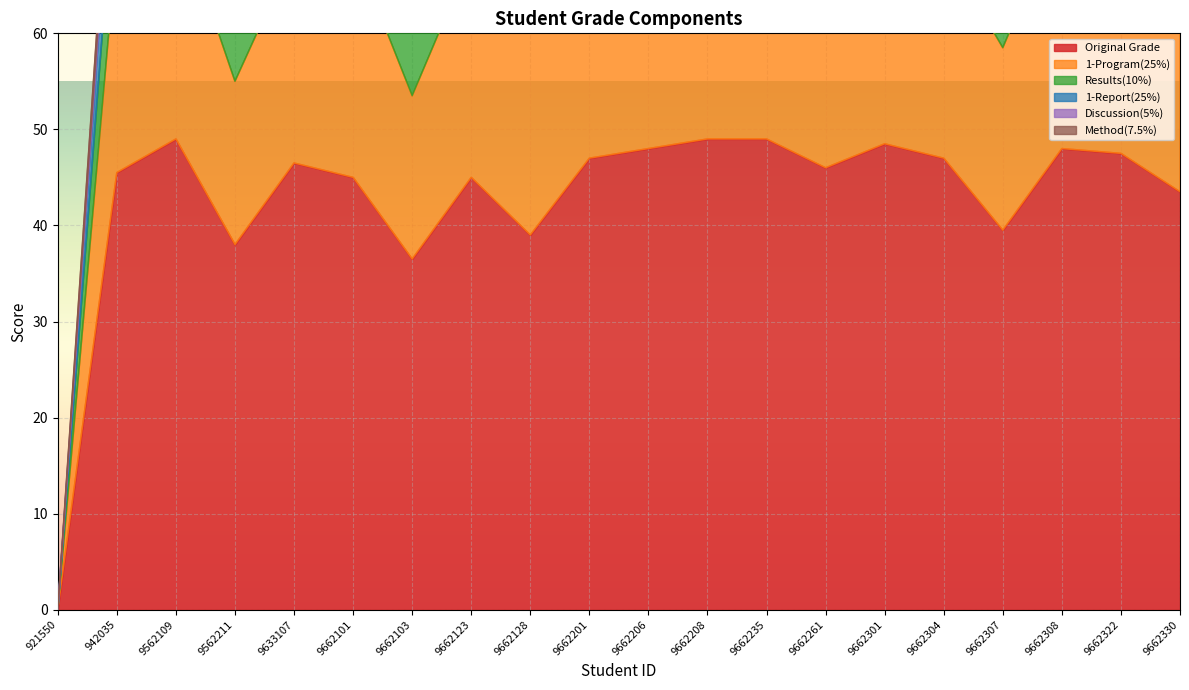

True or false: 1-Report(25%) and Discussion(5%) cross at least once.

False